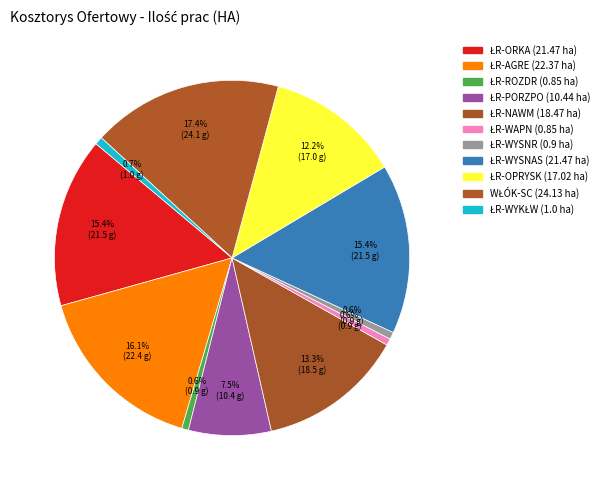

How many segments does this pie chart have?

11